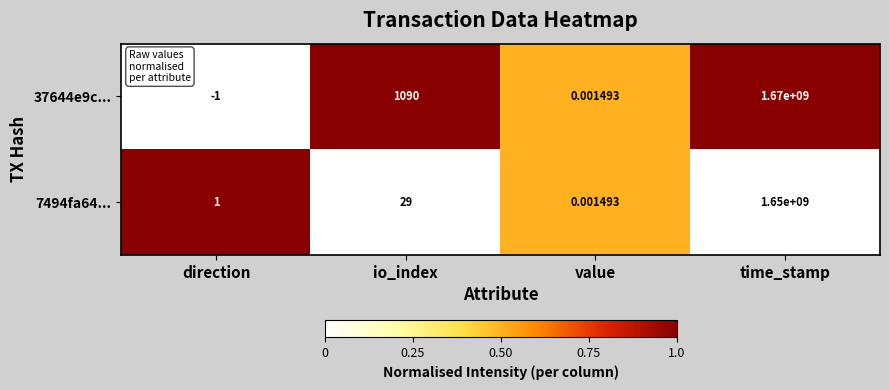

At how many categories does at least one series exceed 0?

4